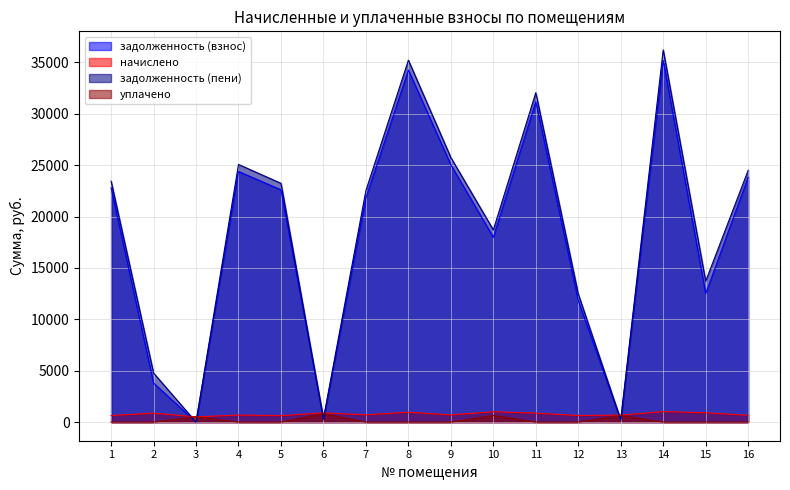

Rank the categories by задолженность (взнос) value from highest to lowest.

14, 8, 11, 9, 4, 16, 1, 5, 7, 10, 15, 12, 2, 6, 13, 3